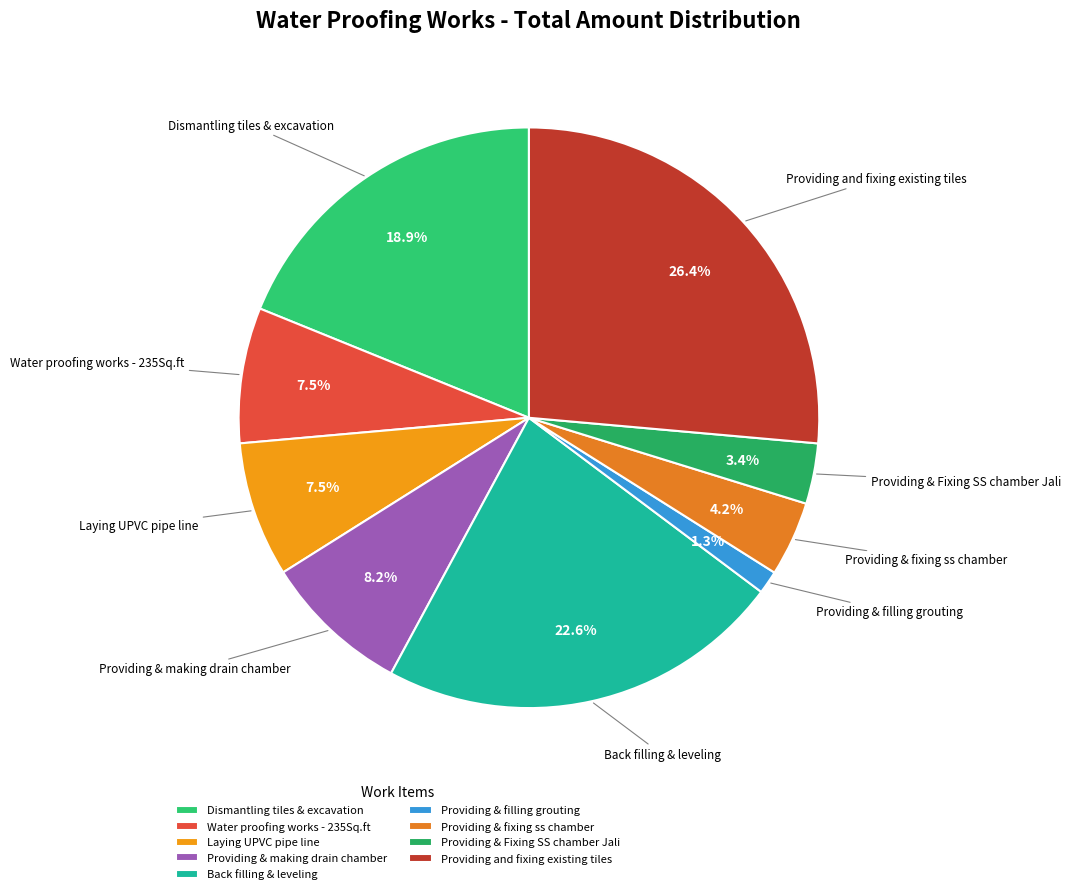

Which category has the smallest portion of the pie?

Providing & filling grouting